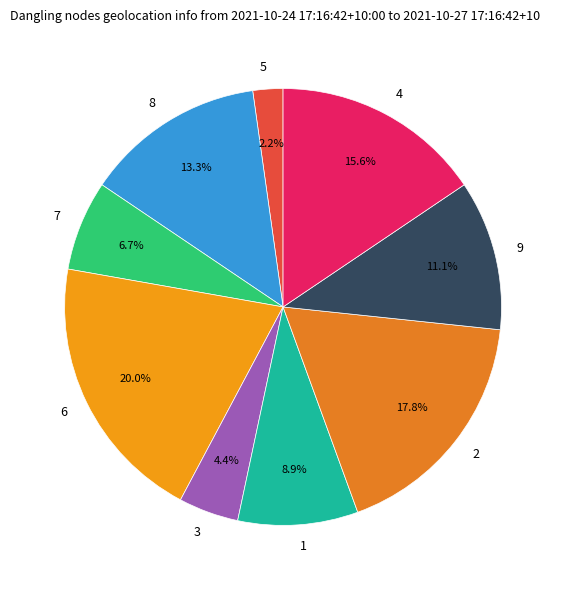

To the nearest percent, what portion does 3 represent?

4%